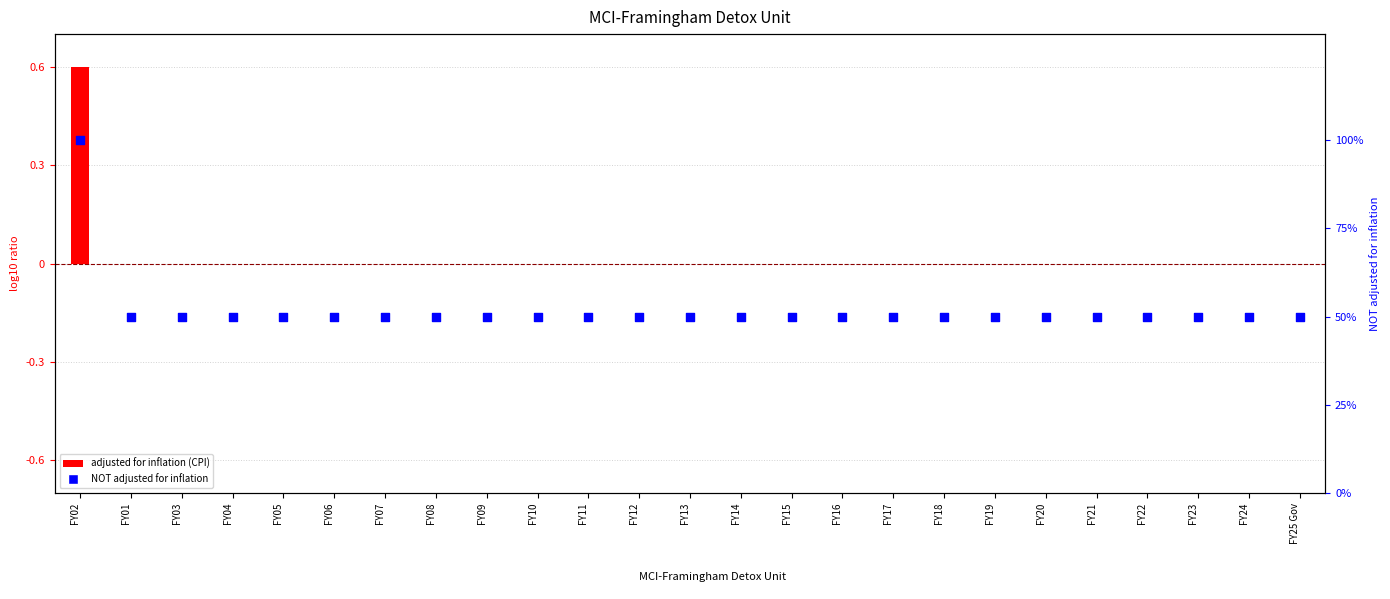

At which category is the sum across all series the highest?

FY02